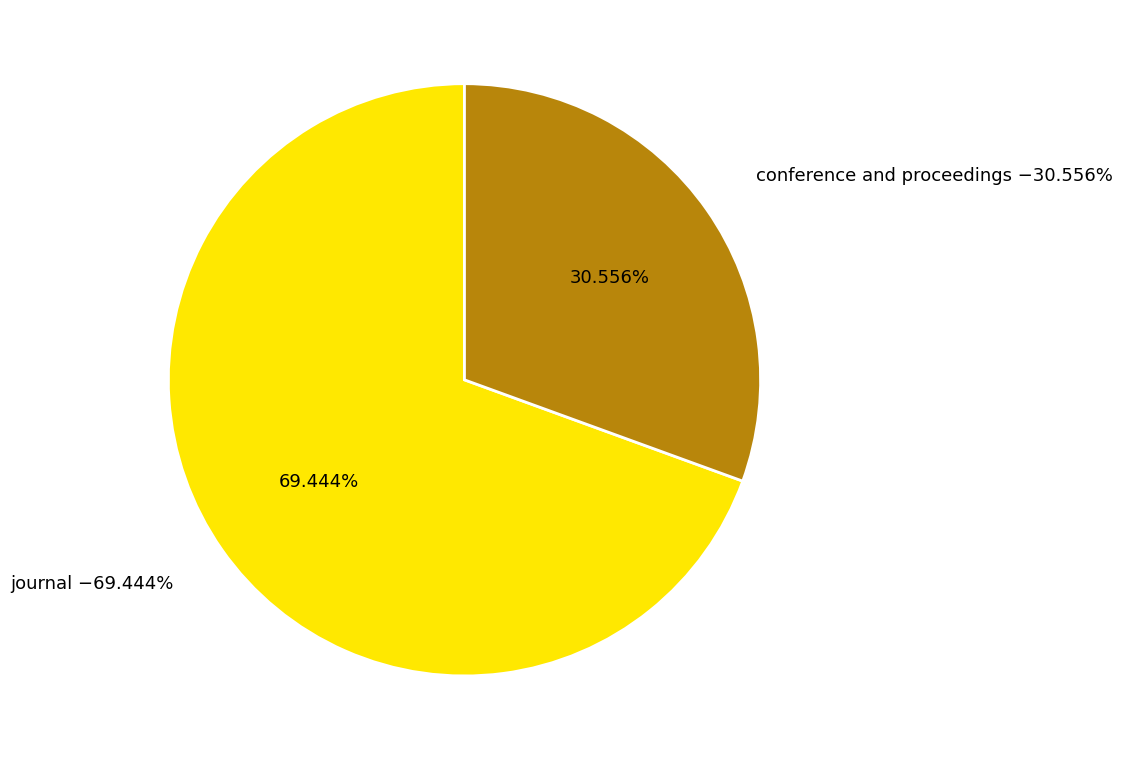

The journal slice represents 69% of the pie. True or false?

True